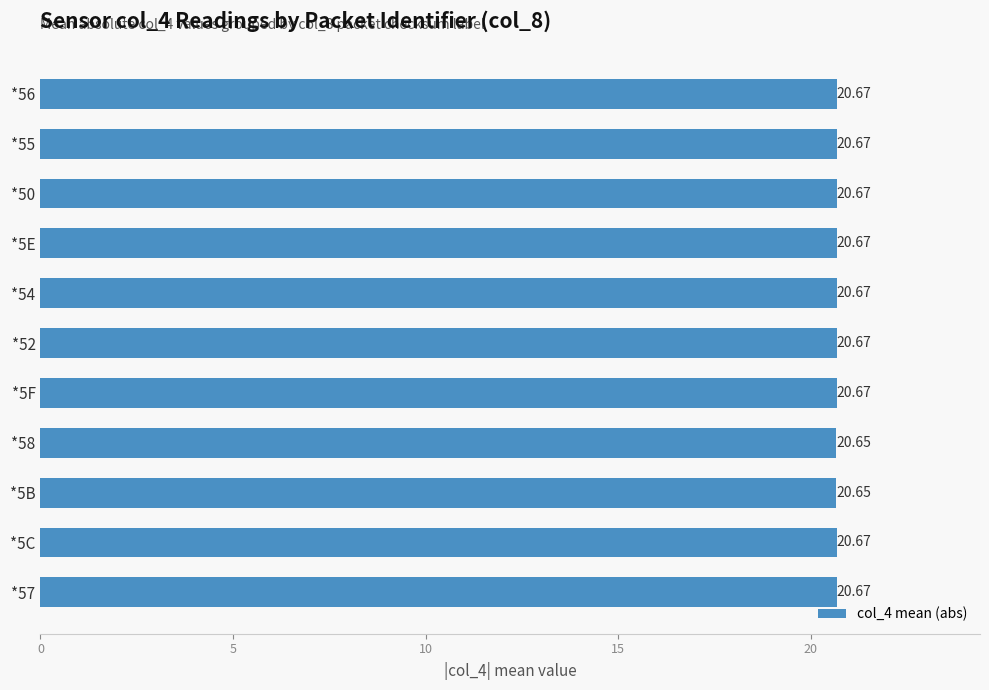

What is the sum of all values?

227.3